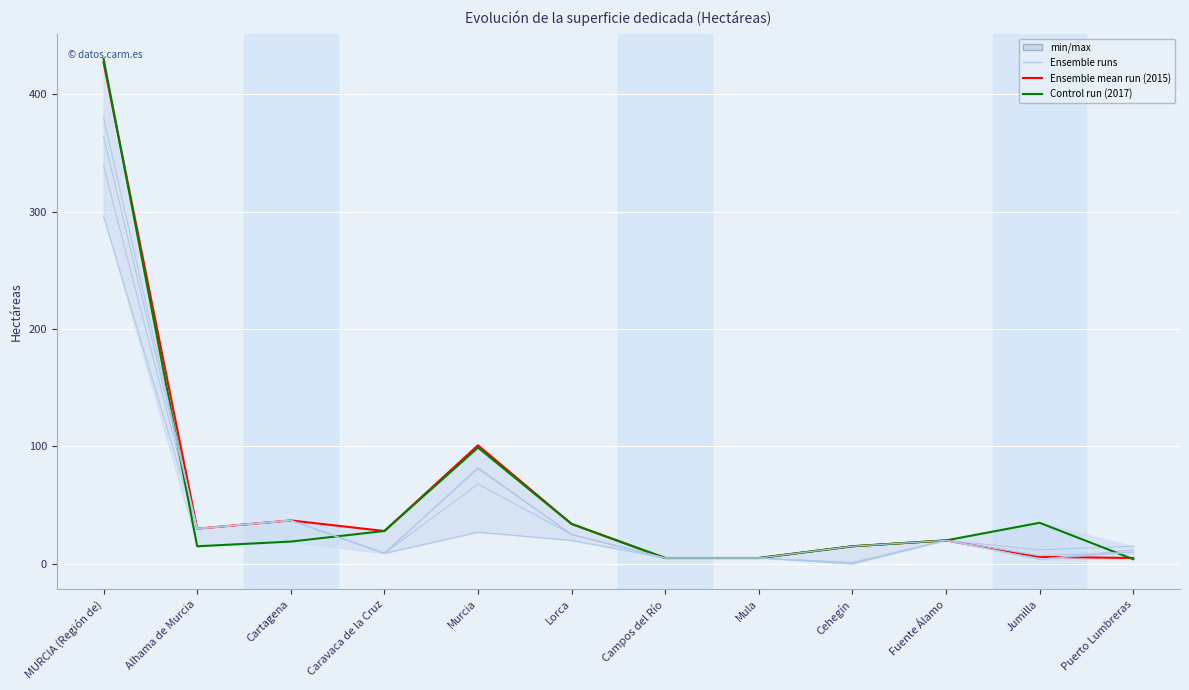

True or false: 2013 has more than 1 interior local peaks.

True